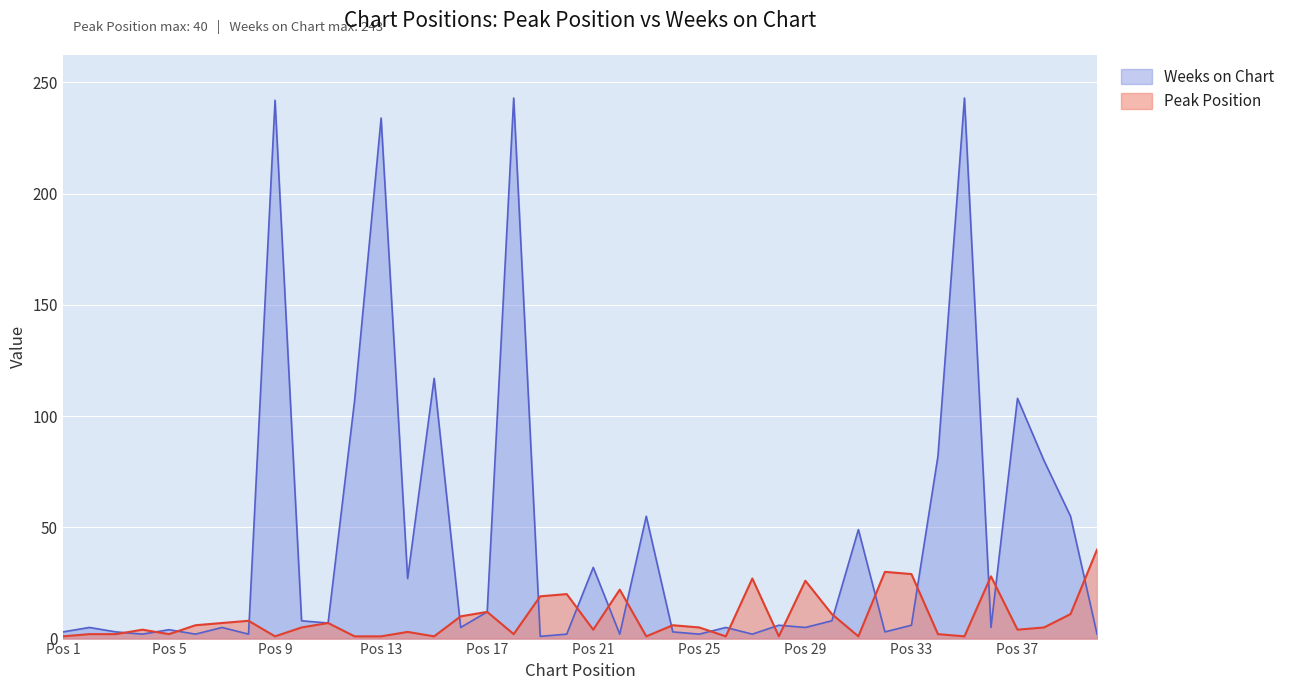

How many lines are shown in the chart?

2